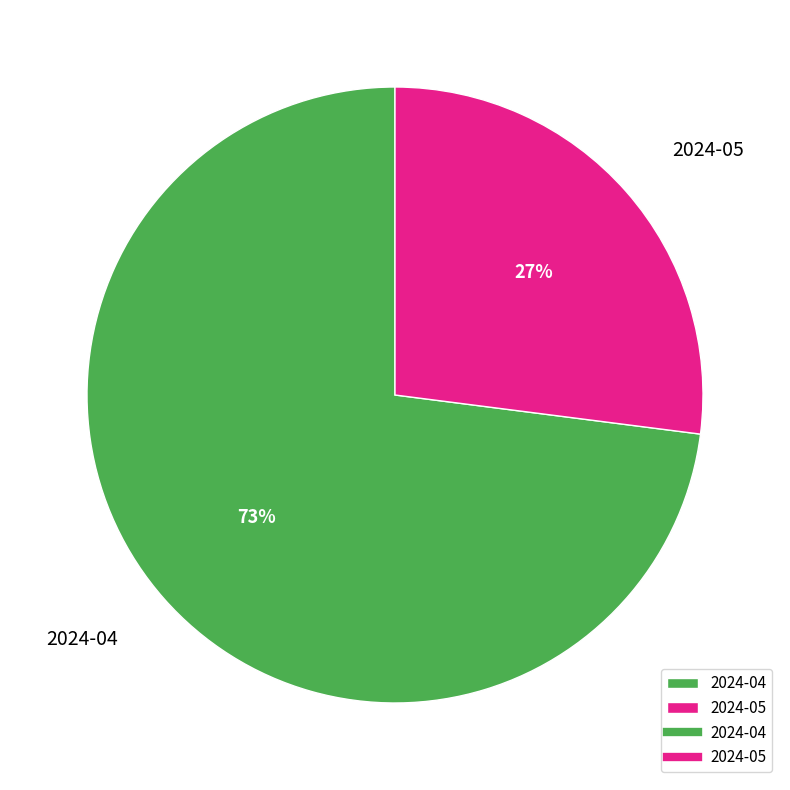

Combined, do 2024-05 and 2024-04 account for over 50%?

Yes